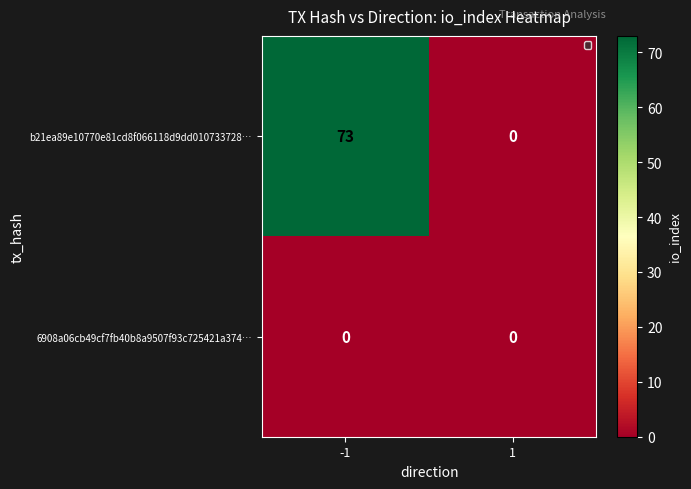

What is the sum of all b21ea89e10770e81cd8f066118d9dd010733728… values?

73